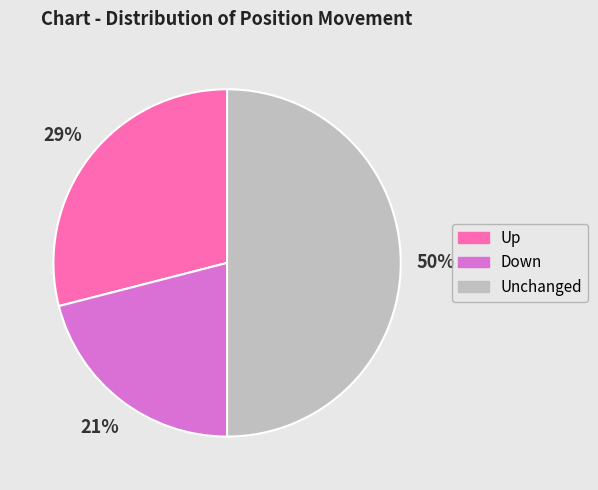

To the nearest percent, what is the difference between the largest and smallest slice percentages?

29%